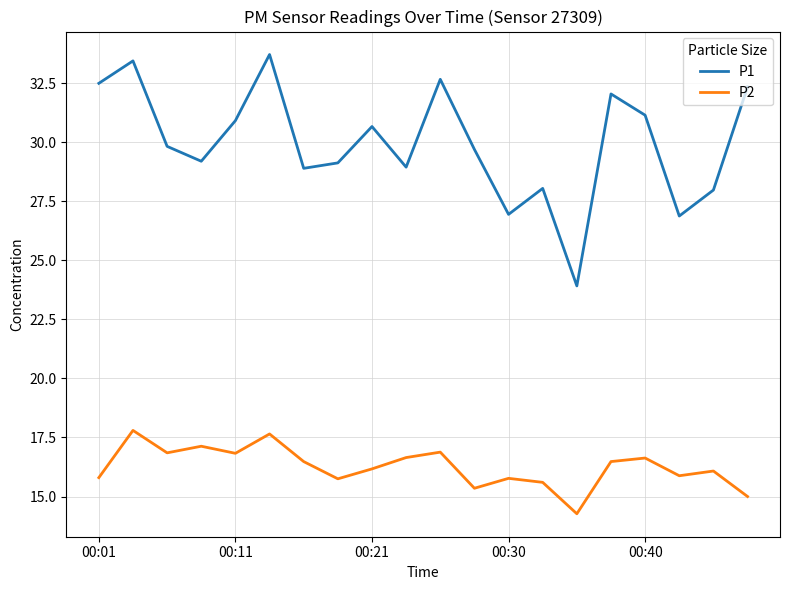

What is the difference between the maximum and minimum values in the P1 series?

9.8